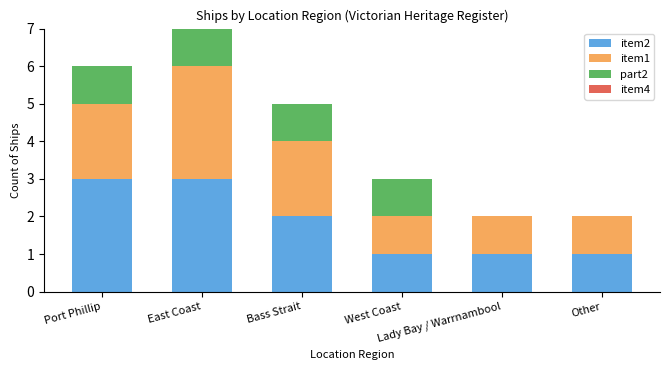

Are the bars horizontal?

No